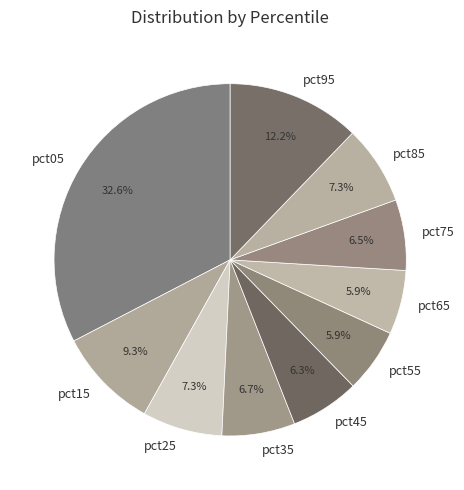

Is pct25 the majority of the pie?

No